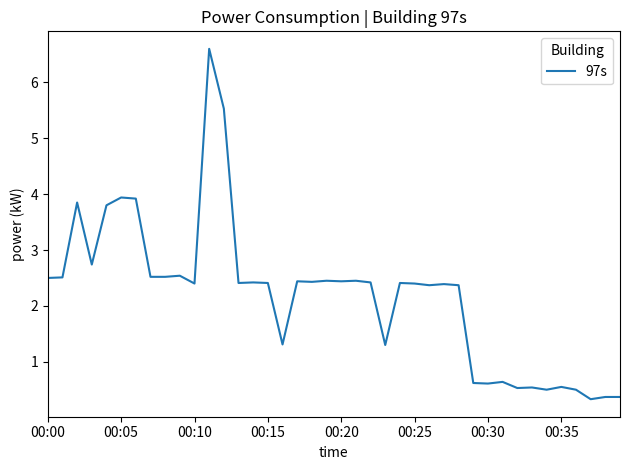

What is the minimum value shown in the chart?

0.3